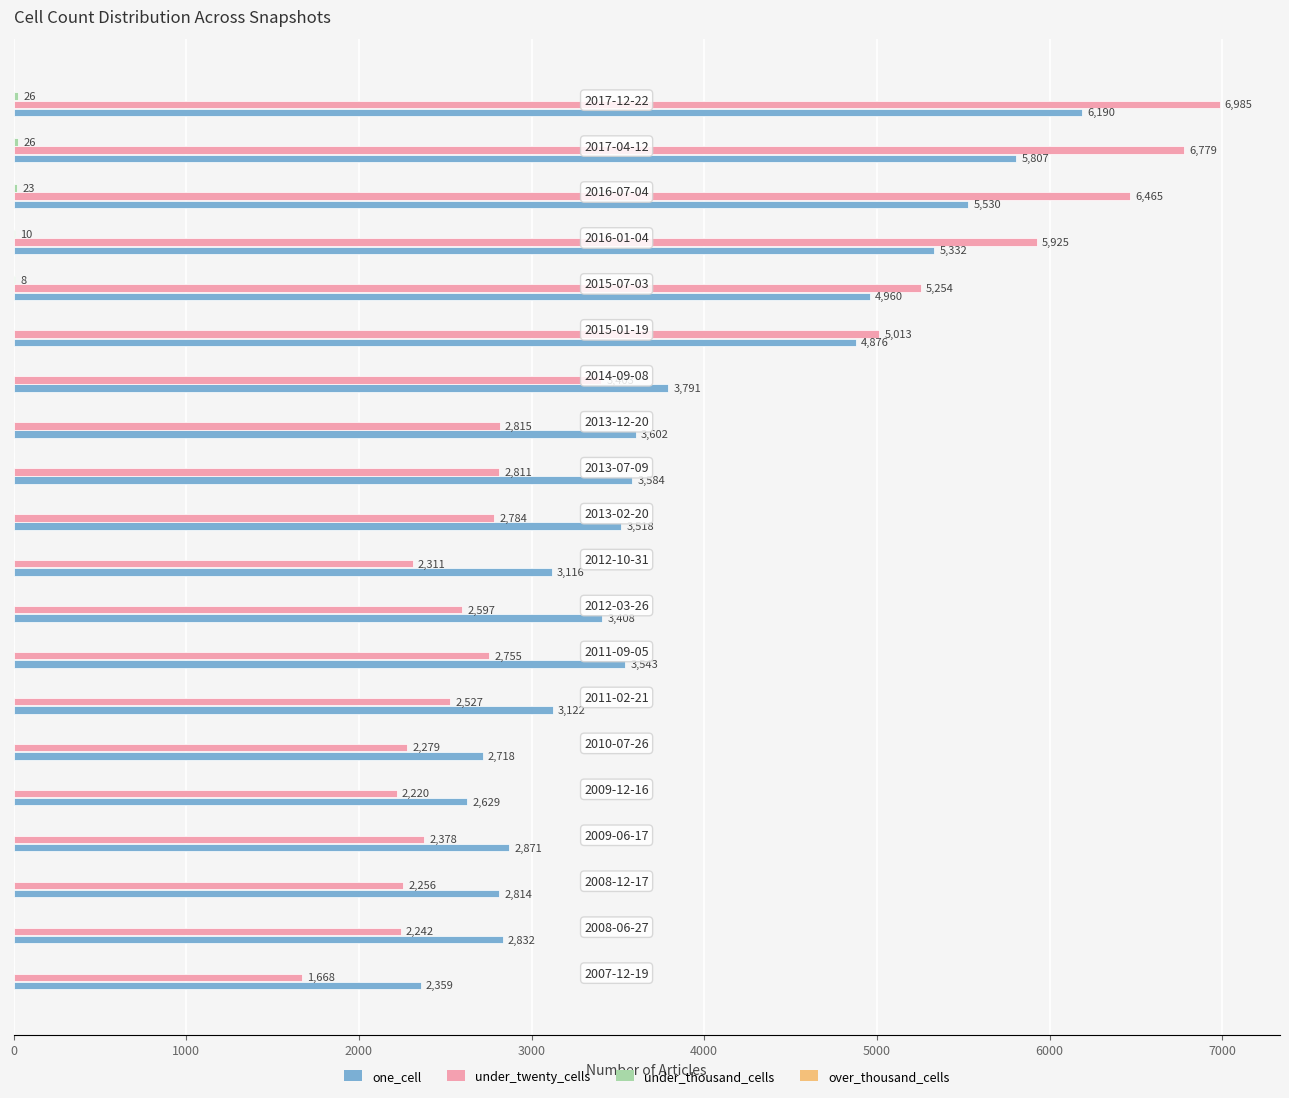

Which series has the largest total across all categories?

one_cell